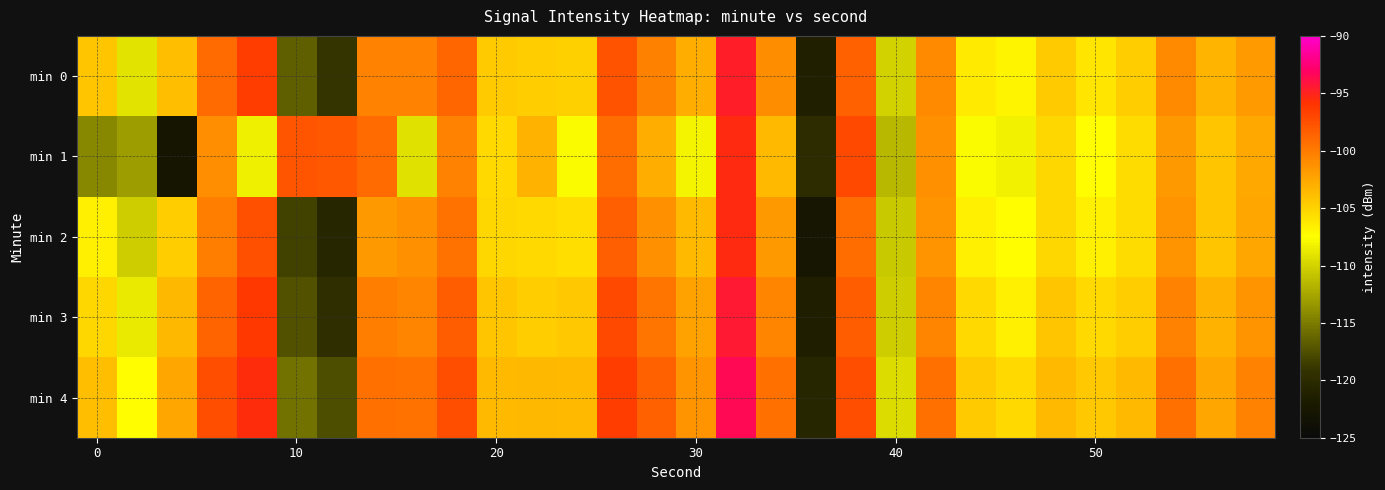

Reading left to right, extract all data points from this chart.

min 0: -104.2	-109.1	-103.9	-99.1	-96.5	-116.6	-119.0	-100.4	-100.5	-98.8	-104.5	-104.7	-104.8	-97.7	-100.4	-102.9	-94.8	-101.1	-121.3	-98.5	-110.0	-100.9	-106.3	-106.9	-104.5	-106.1	-104.8	-100.9	-103.4	-101.9
min 1: -114.2	-113.0	-122.8	-101.2	-108.4	-97.8	-98.0	-99.1	-109.2	-100.5	-105.4	-103.2	-107.7	-99.2	-102.9	-108.1	-95.4	-103.7	-119.9	-97.2	-111.5	-101.2	-107.7	-108.2	-105.2	-107.4	-105.5	-101.7	-104.2	-102.7
min 2: -106.5	-110.2	-104.7	-100.2	-97.7	-118.2	-120.5	-101.7	-101.2	-99.5	-105.2	-105.4	-105.7	-98.4	-101.2	-103.5	-95.4	-101.7	-122.5	-99.2	-110.5	-101.4	-106.7	-107.4	-105.2	-106.7	-105.5	-101.4	-104.2	-102.5
min 3: -105.2	-108.7	-103.4	-98.7	-96.2	-117.4	-119.7	-100.2	-100.7	-98.2	-104.2	-104.7	-104.4	-97.2	-99.7	-102.2	-94.4	-100.7	-121.4	-98.2	-110.2	-100.7	-105.4	-106.7	-104.2	-105.4	-104.7	-100.4	-103.2	-101.4
min 4: -103.9	-107.4	-102.5	-97.4	-95.5	-115.4	-117.5	-99.4	-99.5	-97.4	-103.5	-103.4	-103.5	-96.4	-98.5	-101.4	-93.5	-99.4	-120.5	-97.4	-109.5	-99.4	-104.5	-105.4	-103.5	-104.4	-103.5	-99.4	-102.5	-100.4